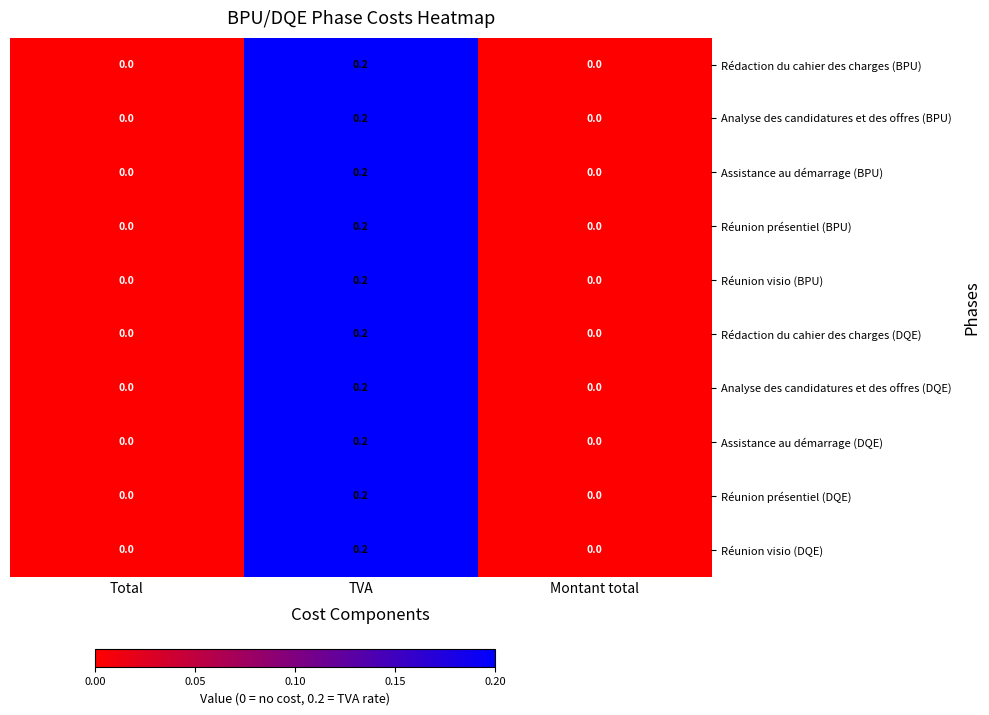

Reading left to right, what are all the values shown in this chart?

Rédaction du cahier des charges (BPU): 0.0	0.2	0.0
Analyse des candidatures et des offres (BPU): 0.0	0.2	0.0
Assistance au démarrage (BPU): 0.0	0.2	0.0
Réunion présentiel (BPU): 0.0	0.2	0.0
Réunion visio (BPU): 0.0	0.2	0.0
Rédaction du cahier des charges (DQE): 0.0	0.2	0.0
Analyse des candidatures et des offres (DQE): 0.0	0.2	0.0
Assistance au démarrage (DQE): 0.0	0.2	0.0
Réunion présentiel (DQE): 0.0	0.2	0.0
Réunion visio (DQE): 0.0	0.2	0.0